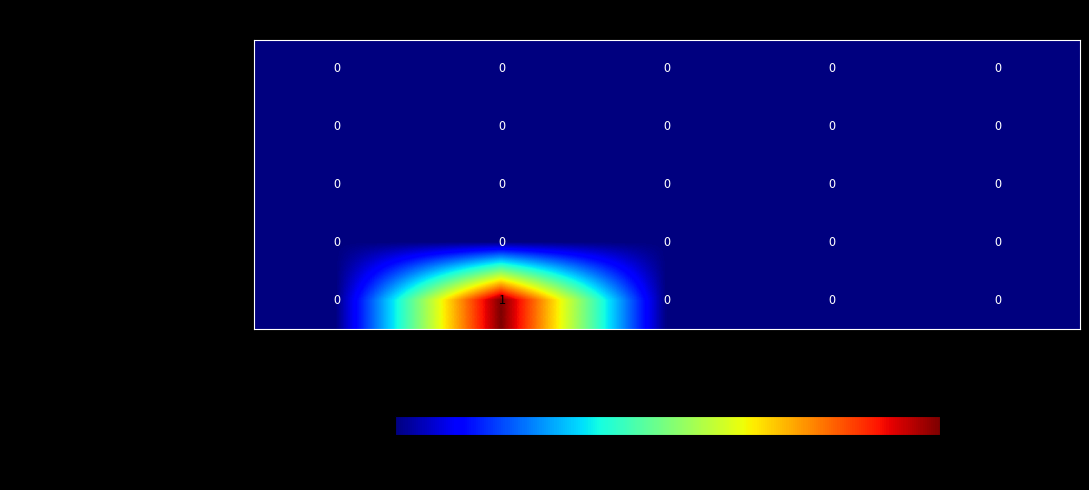

Which series has the largest total across all categories?

Total Words